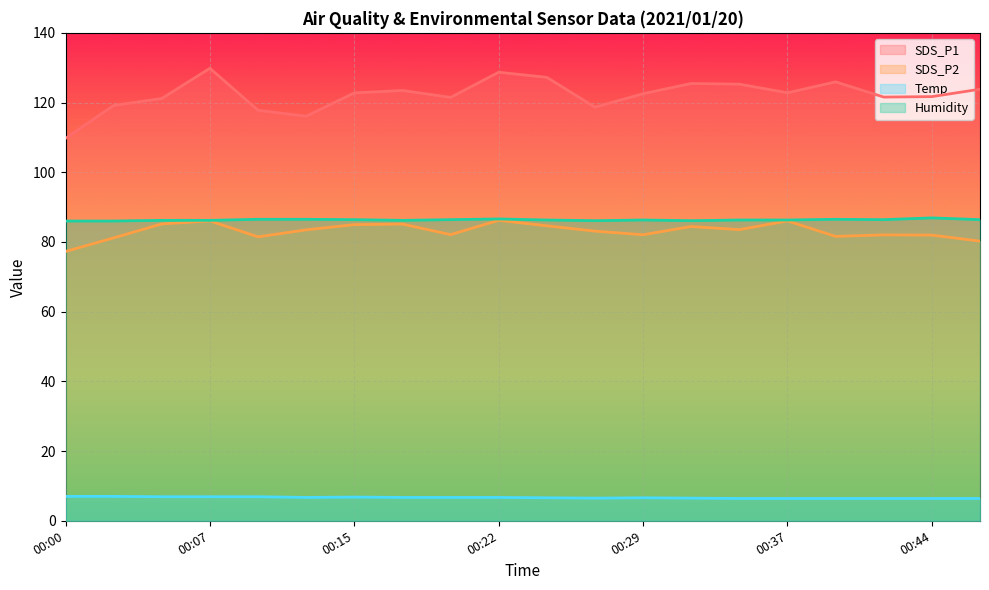

How many lines are shown in the chart?

4